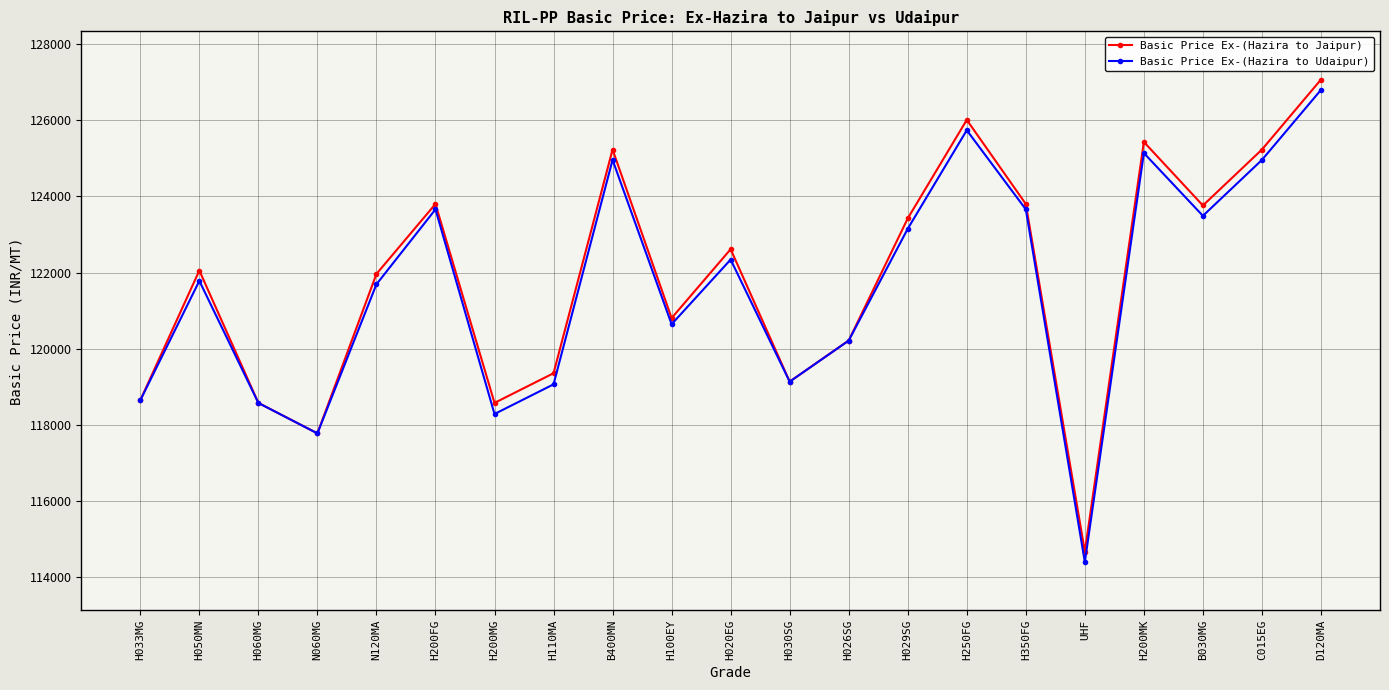

Which category has the lowest value across all series?

UHF